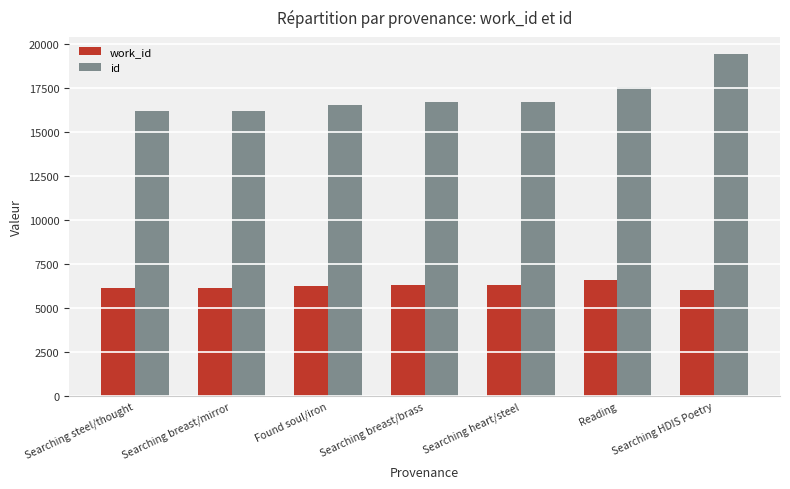

Rank the series by their maximum value, from highest to lowest.

id, work_id